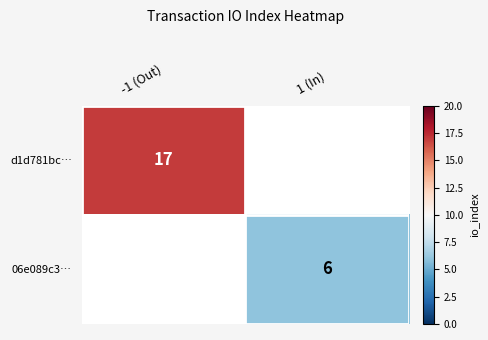

What is the greatest value displayed?

17.0